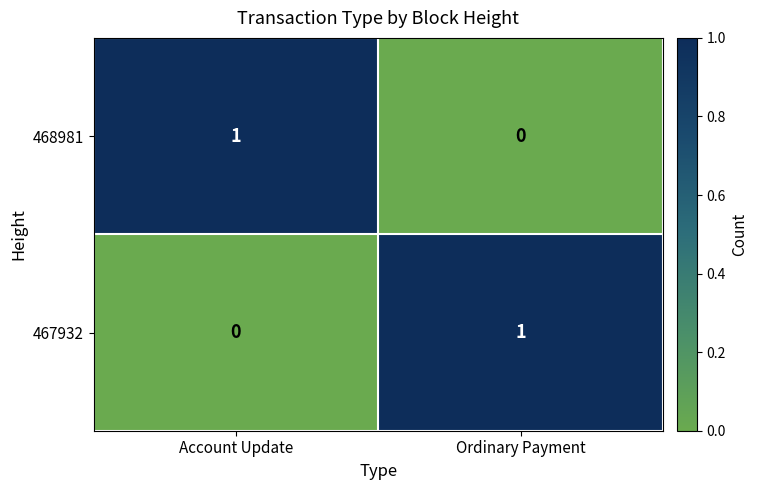

Rank the series at Ordinary Payment from highest to lowest value.

467932, 468981